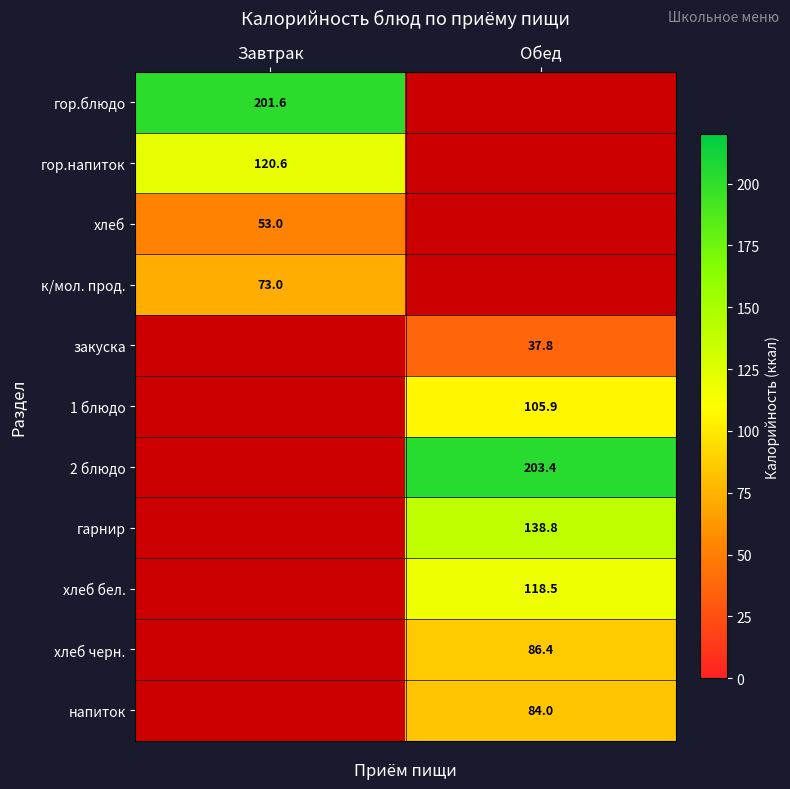

Is it true that гарнир equals 138.8 at Обед?

True